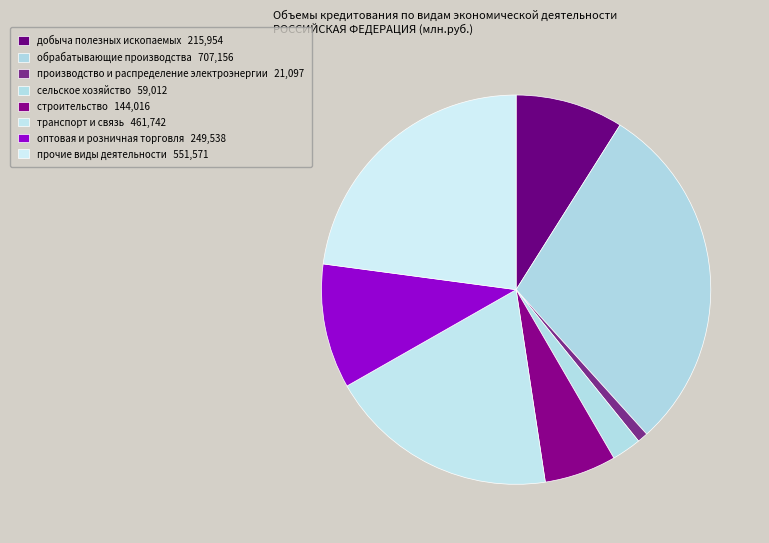

What is the change in value from сельское хозяйство to строительство?

+85004